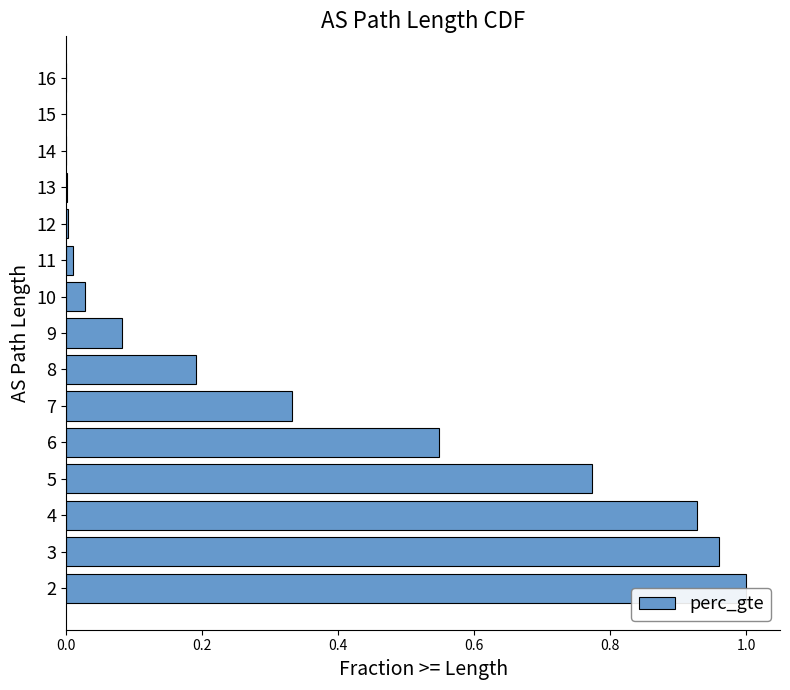

Which has a higher value, 5 or 6?

5